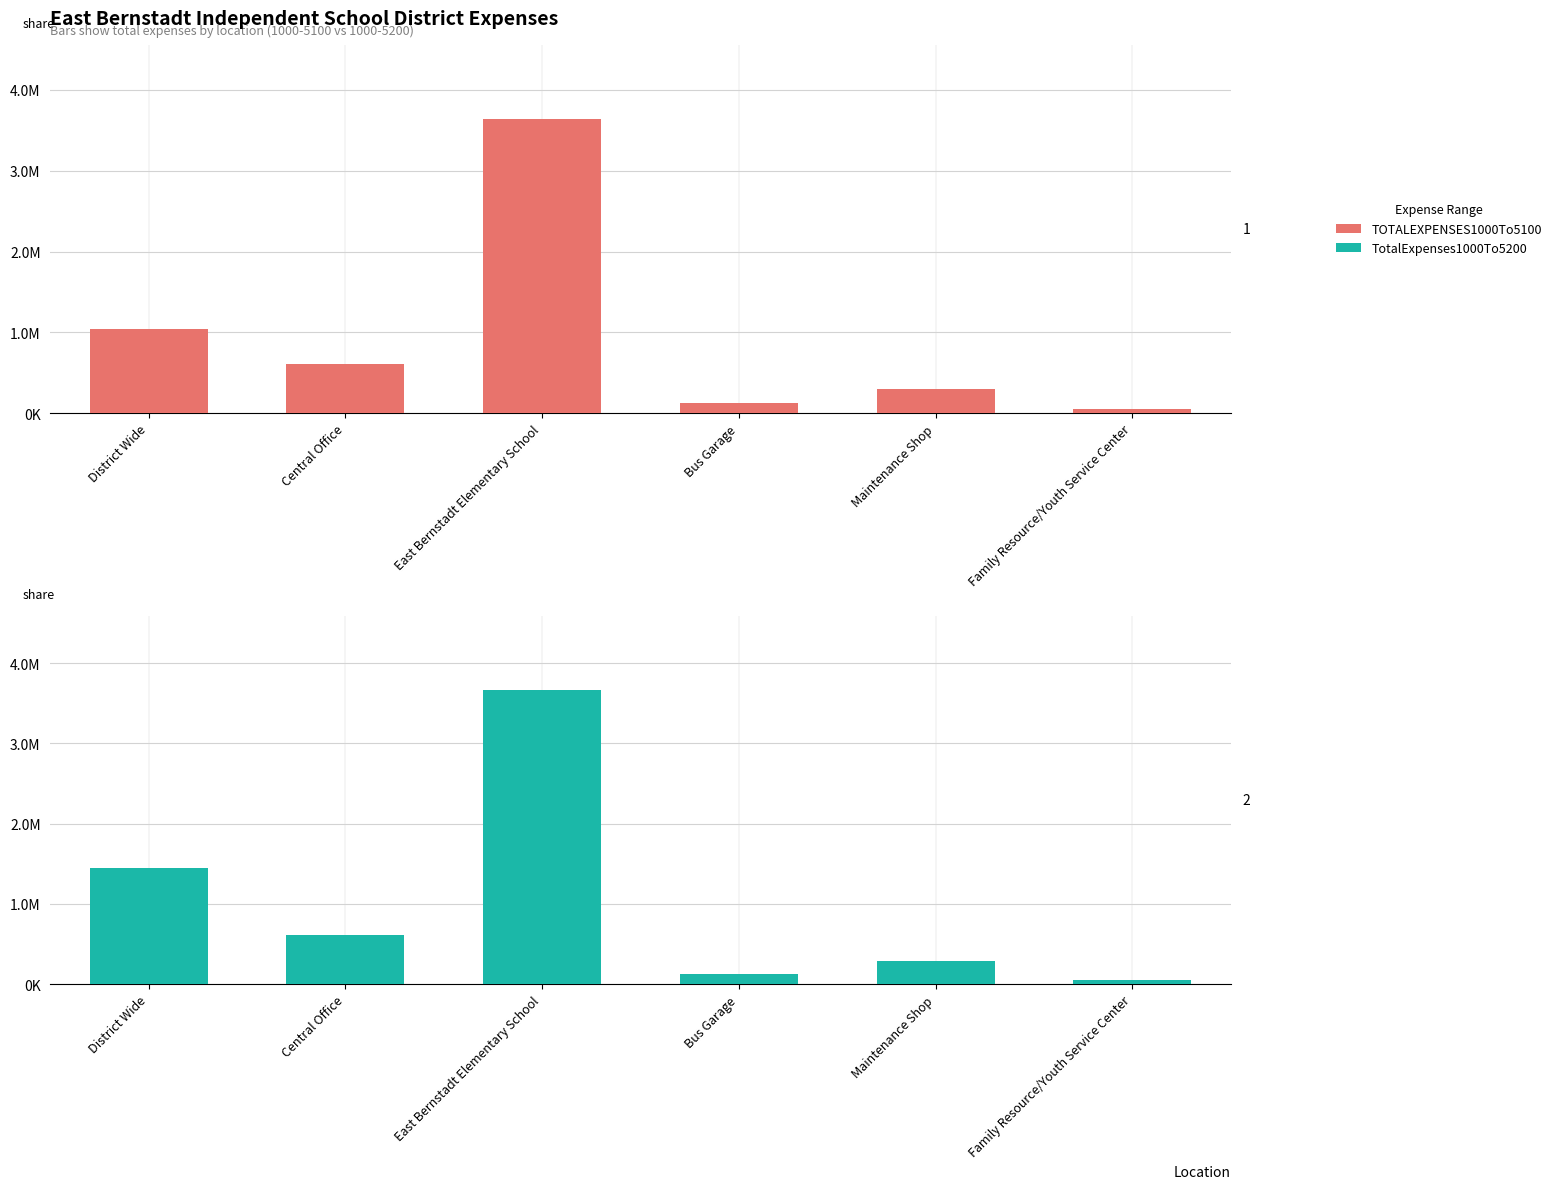

Is it true that TOTALEXPENSES1000To5100 equals 94766.2 at Maintenance Shop?

False